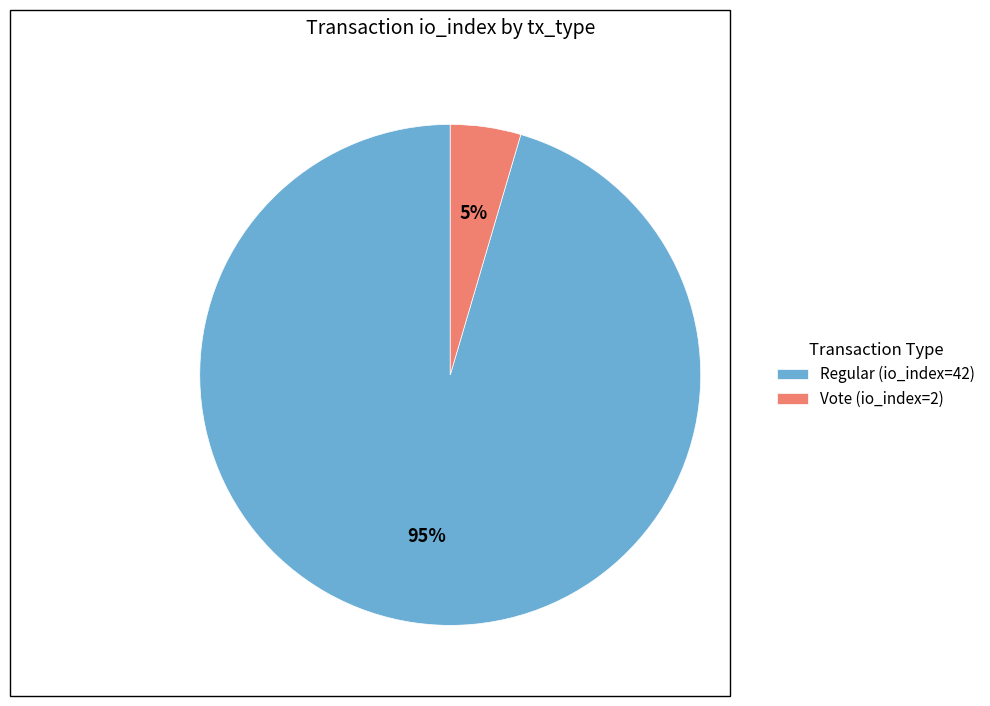

Rank the categories by value from highest to lowest.

Regular (io_index=42), Vote (io_index=2)